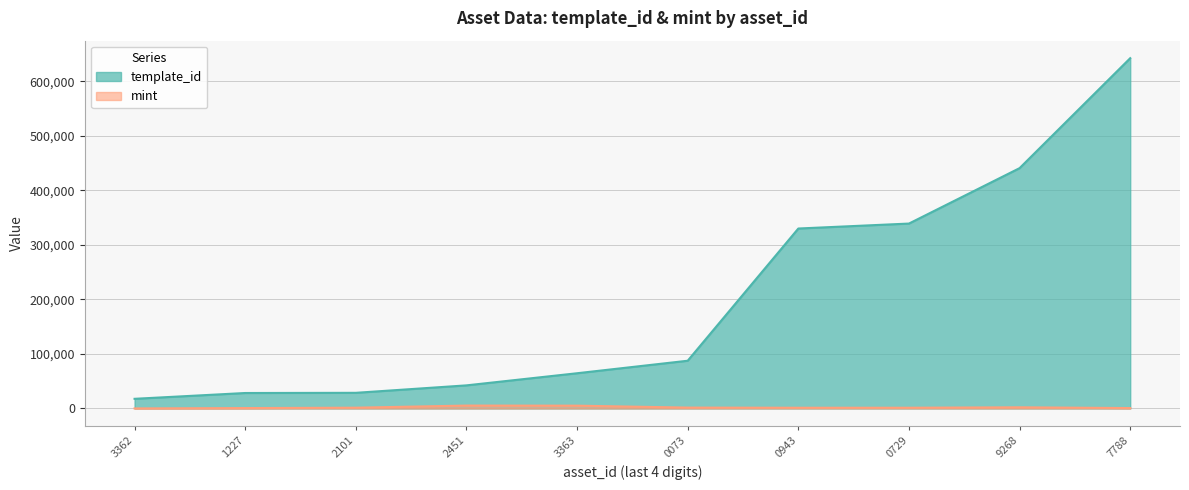

True or false: mint has more than 0 points higher than both neighbors.

True